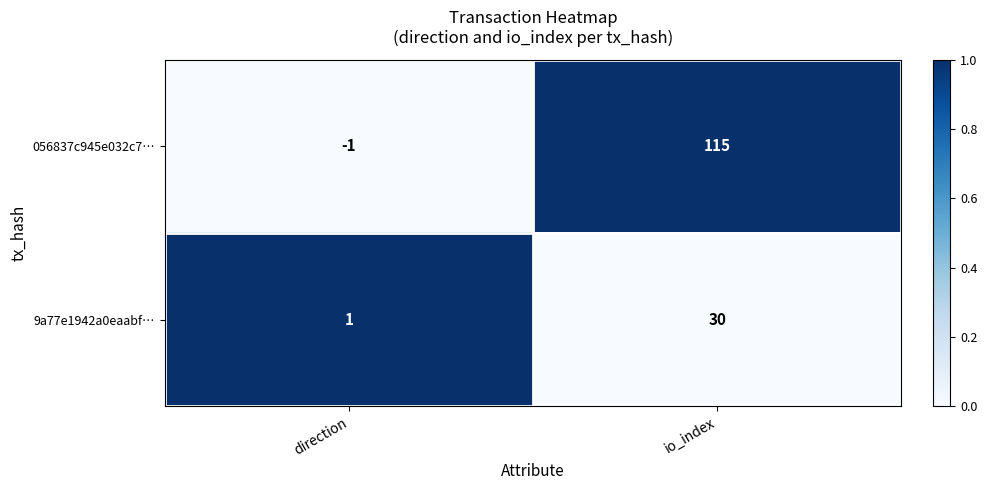

The value of 9a77e1942a0eaabf… at direction is 0. True or false?

False